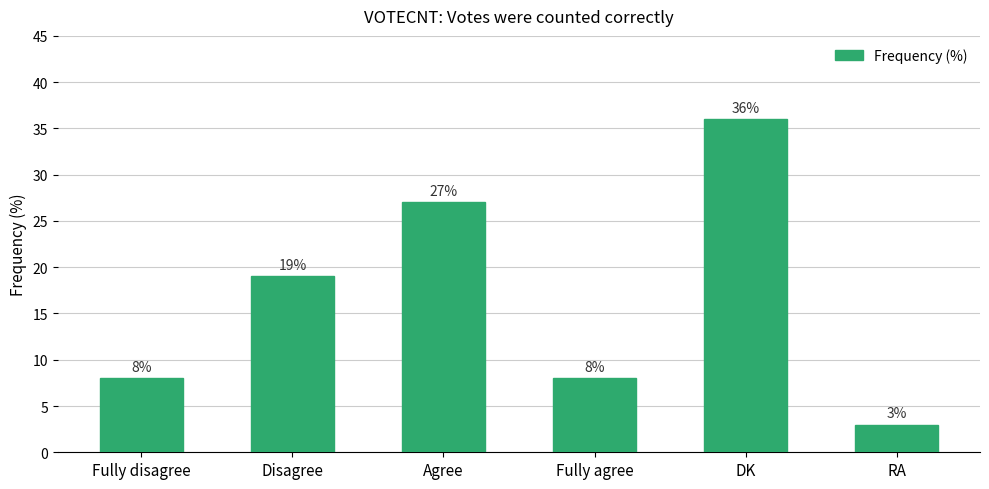

What is the ratio of the value at Fully disagree to the value at Fully agree?

1.0